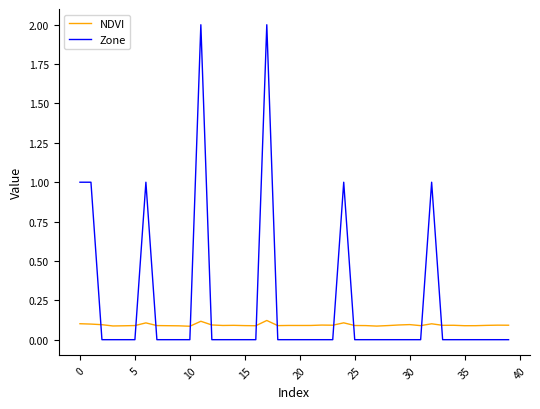

What are all the series names shown in the legend?

NDVI, Zone